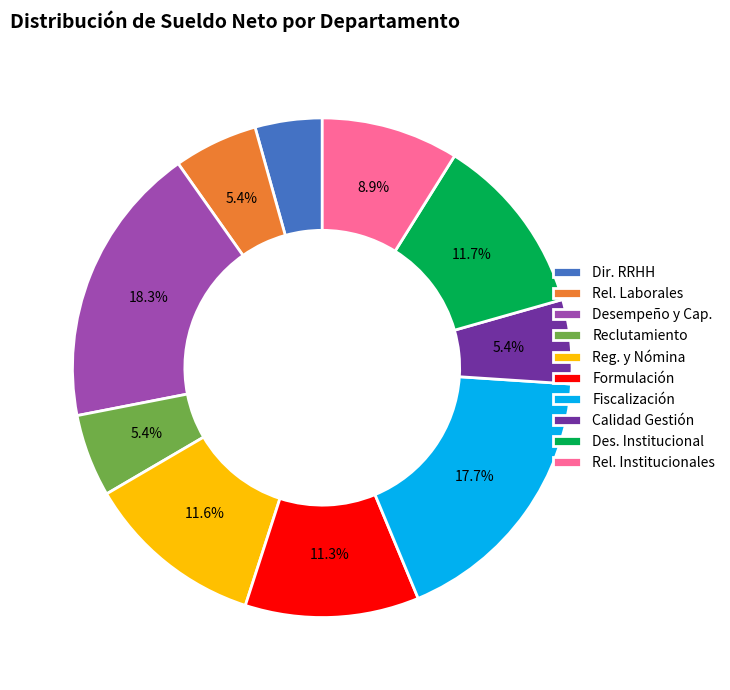

Which slice is the largest?

Desempeño y Cap.